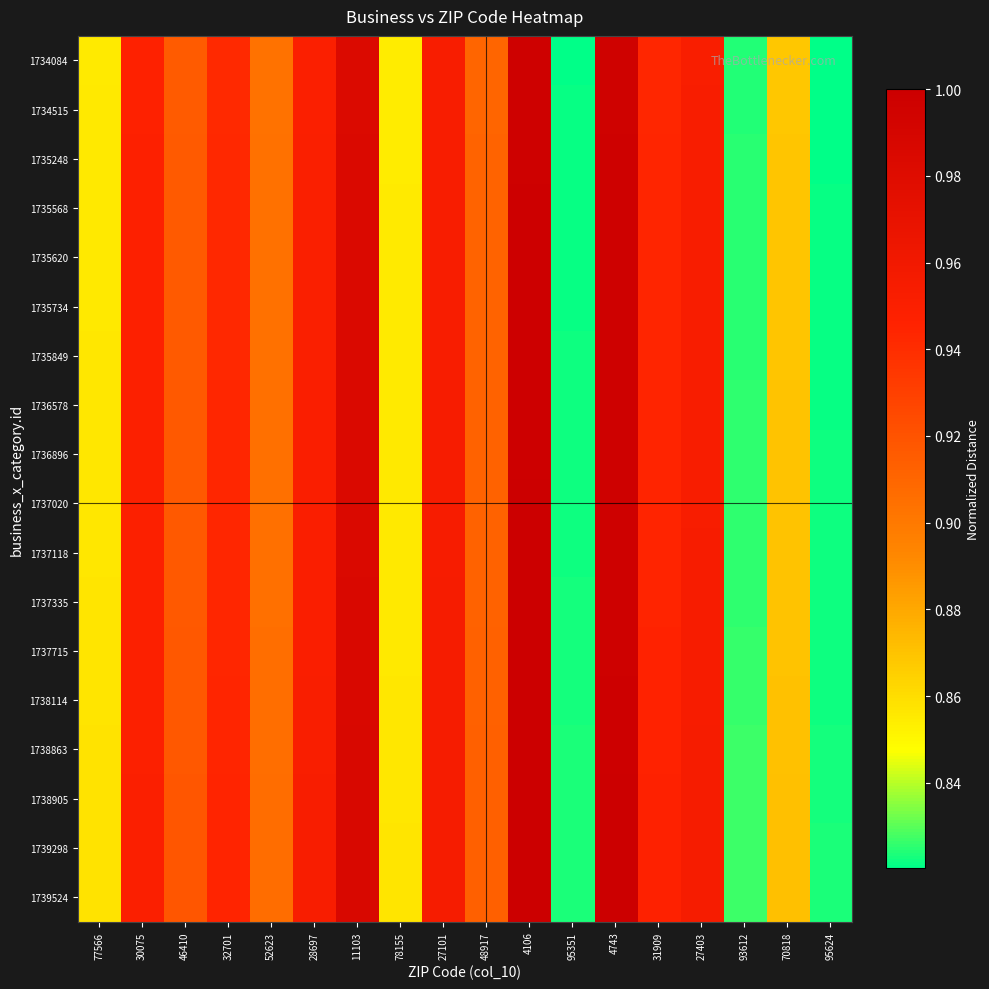

What is the total value across all series at 95624?

14.8